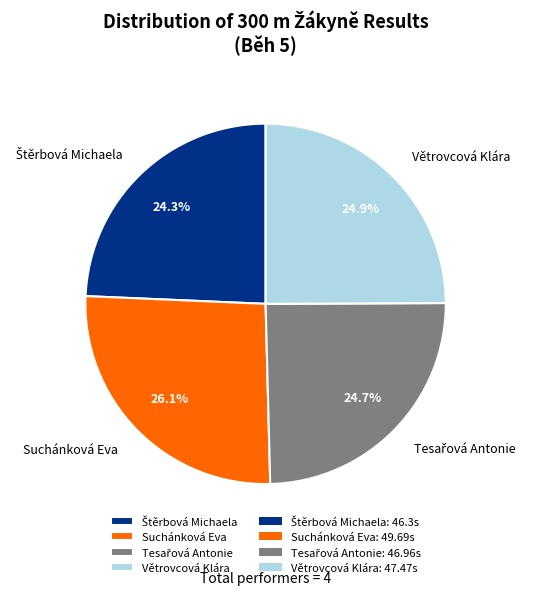

What portion of the pie excludes Suchánková Eva?

73.9%